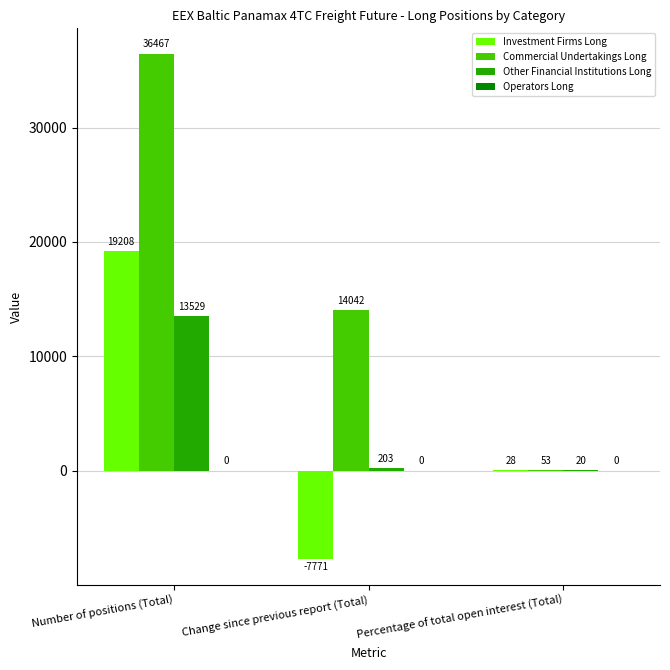

Where does the Commercial Undertakings Long series first go above 14041?

Number of positions (Total)